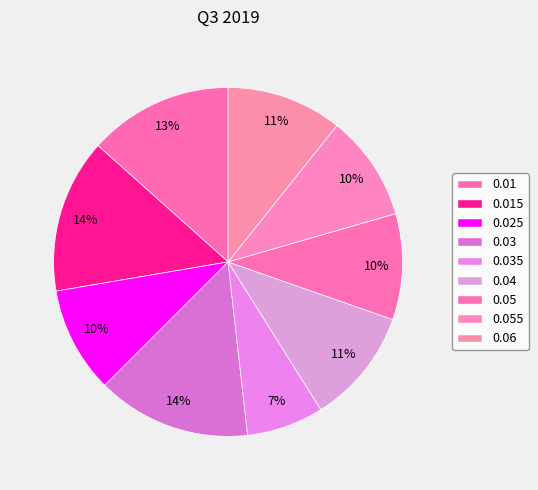

Combined, what portion of the pie is 0.06 and 0.04?

21.4%